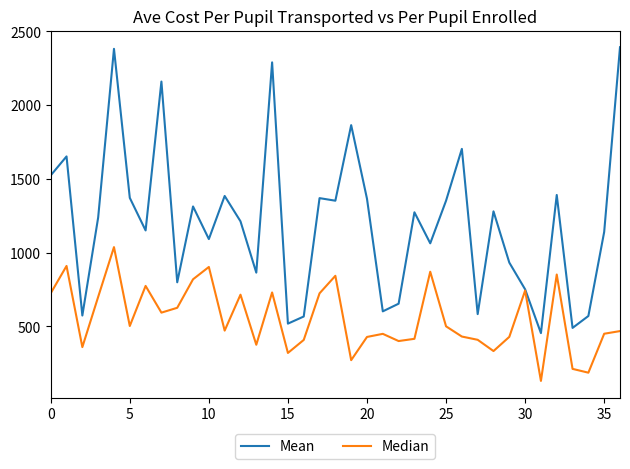

List the series in order of their peak value, highest first.

Mean, Median